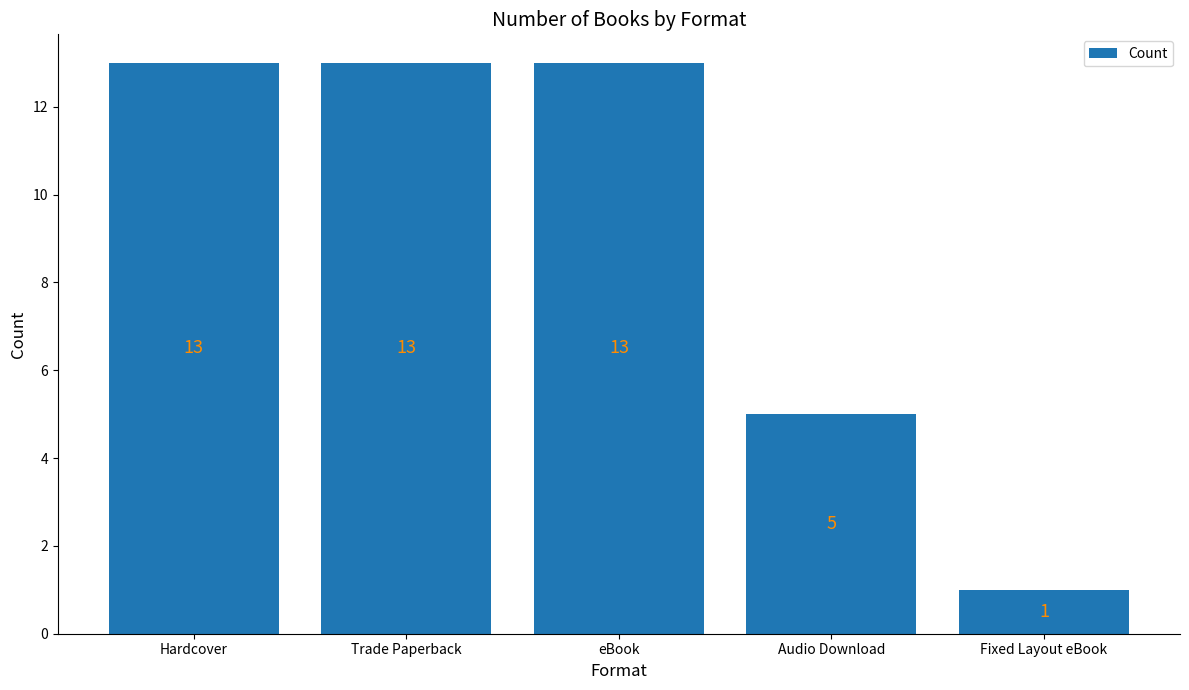

What is the value of the 5th bar from the left?

1